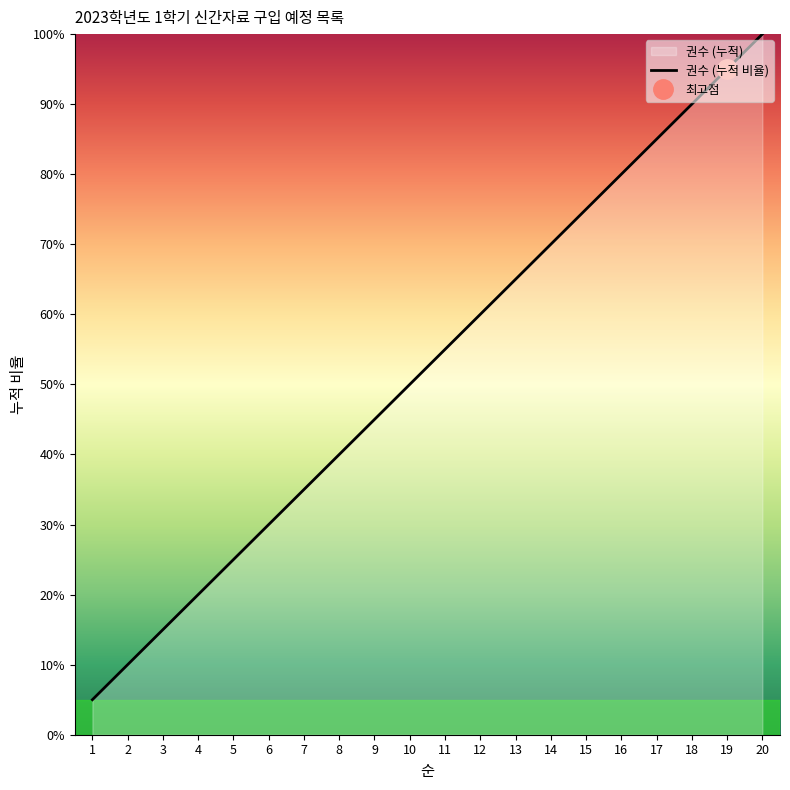

Reading left to right, transcribe all the data shown in this chart.

5.0	10.0	15.0	20.0	25.0	30.0	35.0	40.0	45.0	50.0	55.0	60.0	65.0	70.0	75.0	80.0	85.0	90.0	95.0	100.0